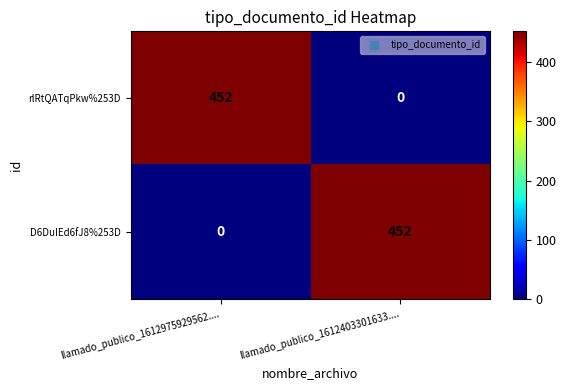

At llamado_publico_1612403301633...., list the series in order from smallest to largest.

rlRtQATqPkw%253D, D6DuIEd6fJ8%253D